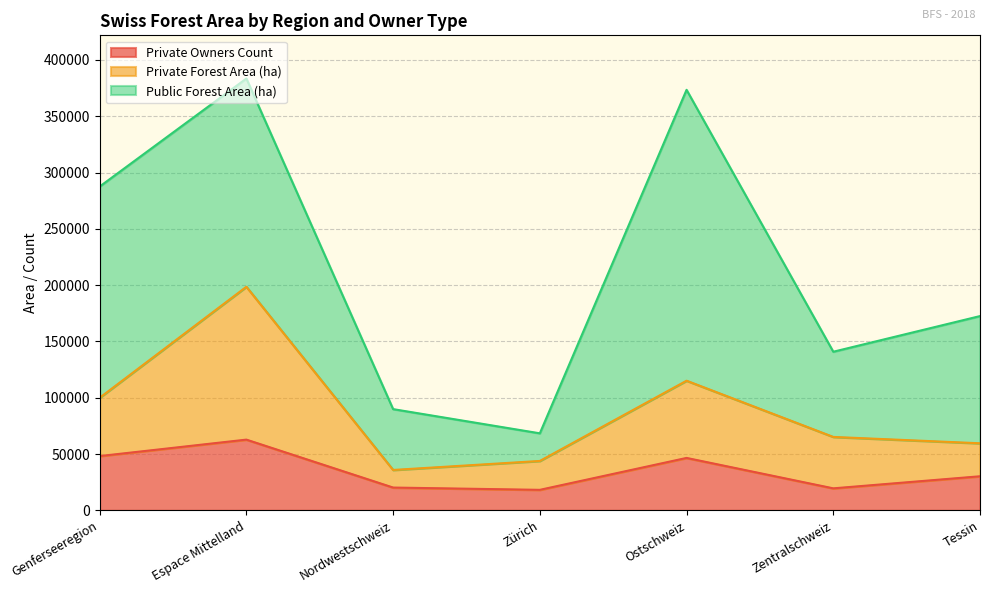

What is the lowest value of the Private Owners Count series?

18197